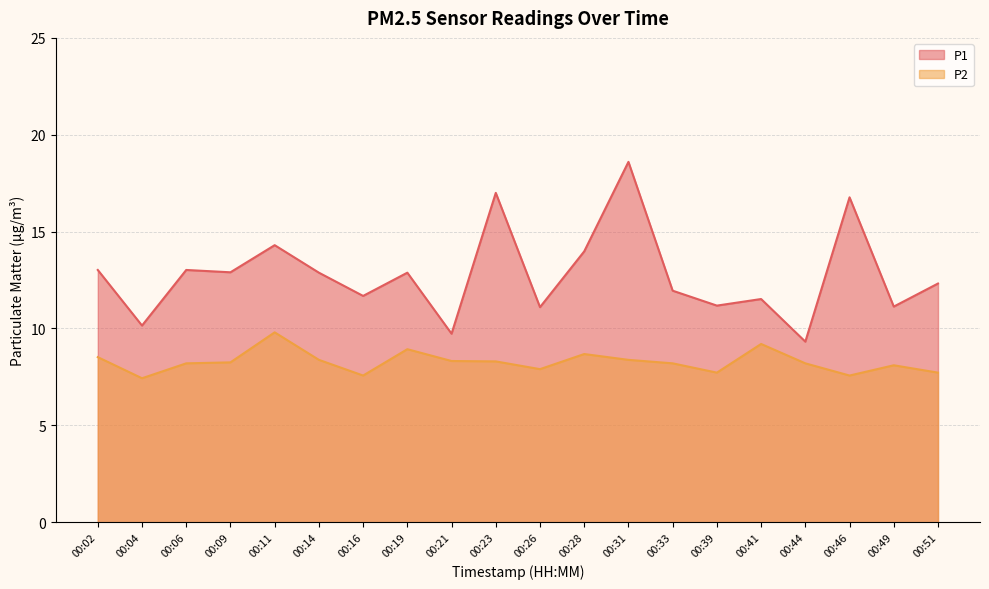

Reading right to left, what are all the values shown in this chart?

P1: 00:51=12.3	00:49=11.1	00:46=16.8	00:44=9.3	00:41=11.5	00:39=11.2	00:33=11.9	00:31=18.6	00:28=14.0	00:26=11.1	00:23=17.0	00:21=9.7	00:19=12.9	00:16=11.7	00:14=12.9	00:11=14.3	00:09=12.9	00:06=13.0	00:04=10.2	00:02=13.0
P2: 00:51=7.7	00:49=8.1	00:46=7.6	00:44=8.2	00:41=9.2	00:39=7.7	00:33=8.2	00:31=8.4	00:28=8.7	00:26=7.9	00:23=8.3	00:21=8.3	00:19=8.9	00:16=7.6	00:14=8.4	00:11=9.8	00:09=8.2	00:06=8.2	00:04=7.4	00:02=8.5